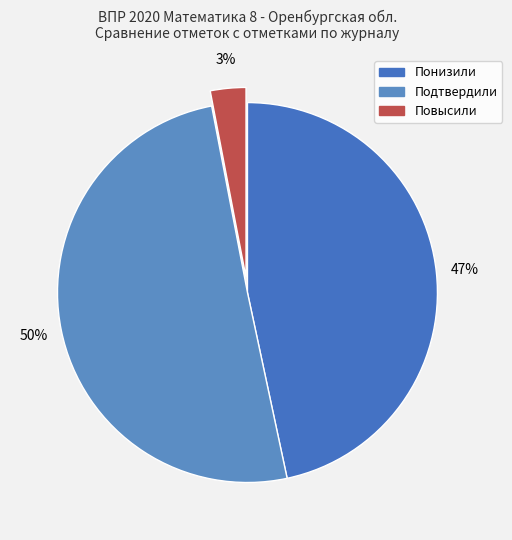

Combined, what portion of the pie is Подтвердили and Понизили?

97.0%